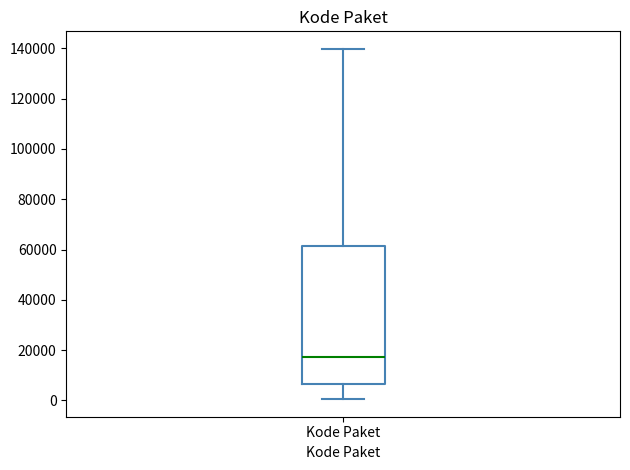

Transcribe this box plot: give where the median line is, the range the box spans, and where the two whiskers end, as read against the y-axis. The values are not printed on the chart, so give them approximately, as read against the axis.

median 18000, box 6000 to 62000, whiskers 0 to 140000